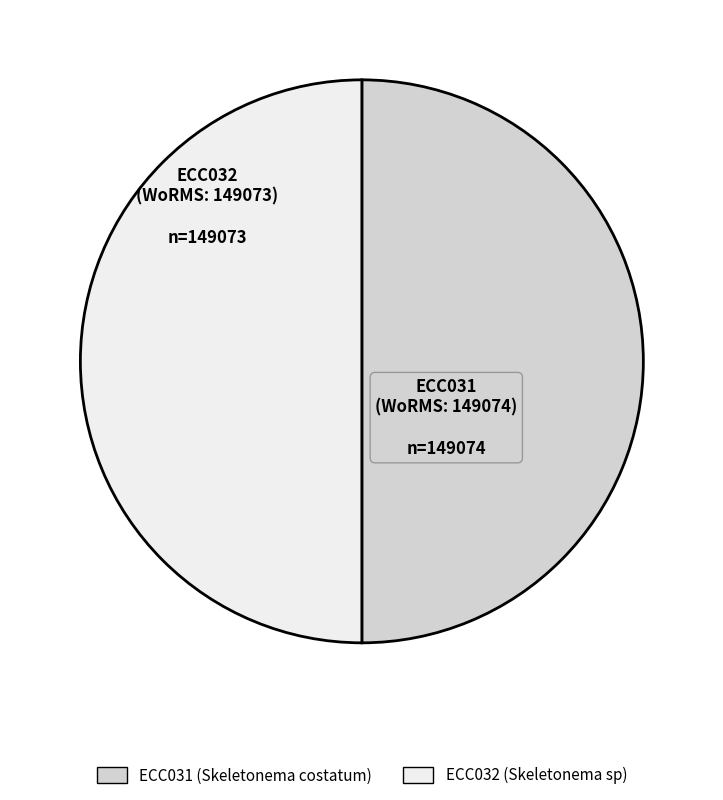

Approximately how many times larger is the value at ECC032 compared to ECC031?

1.0